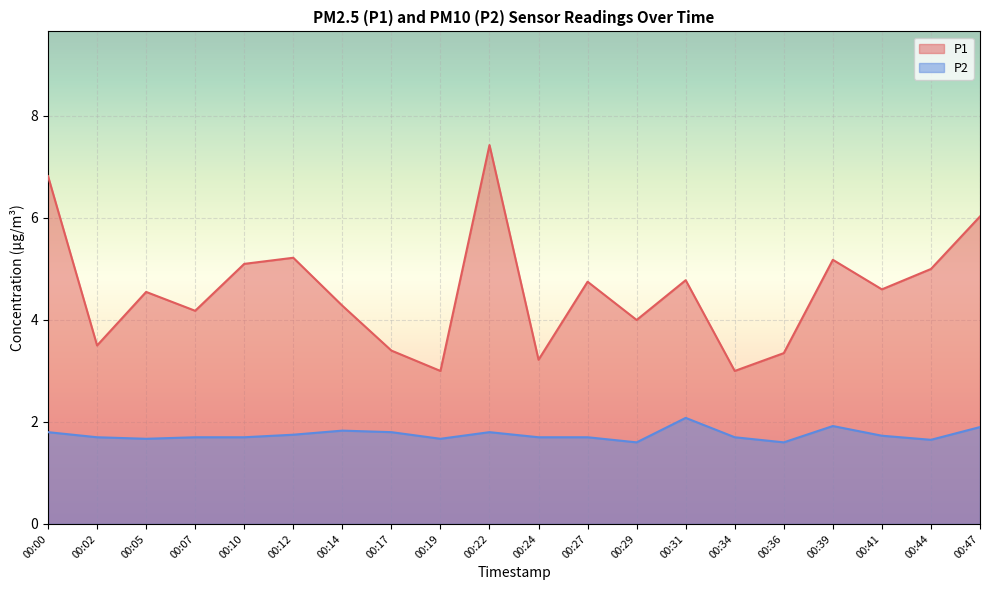

Which category has the highest value in the P2 series?

00:31